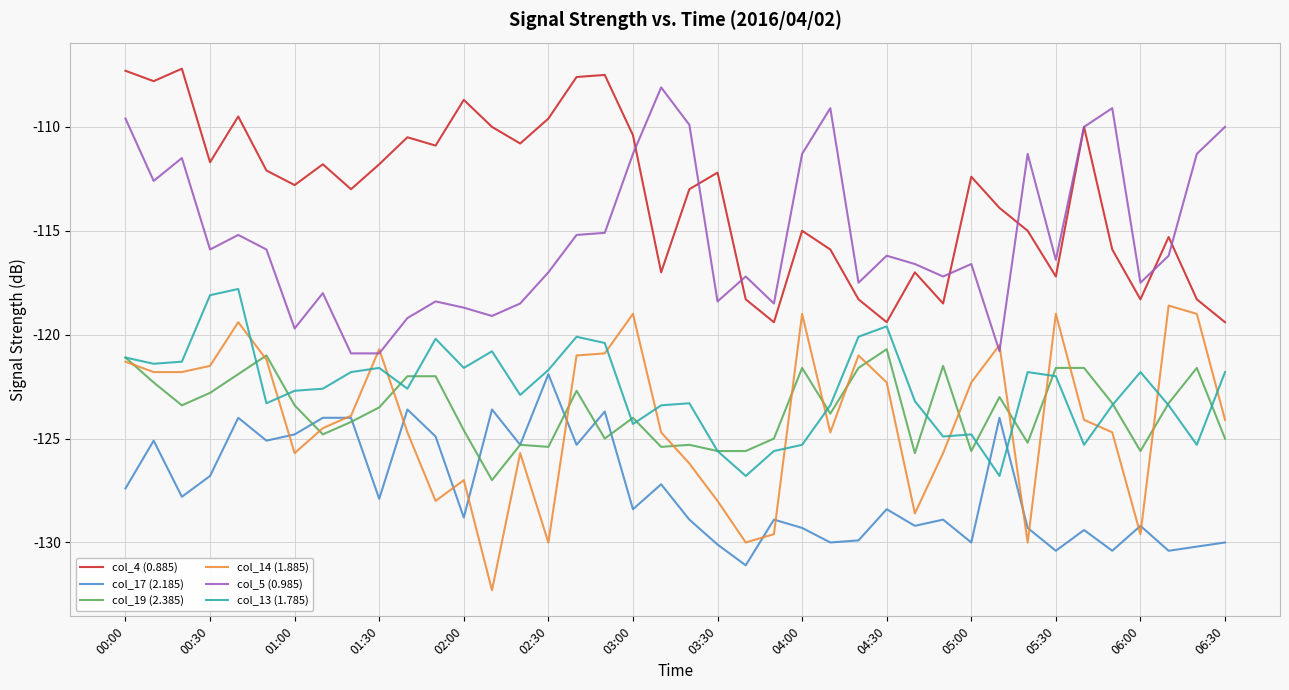

True or false: col_5 (0.985) and col_17 (2.185) intersect in this chart.

False